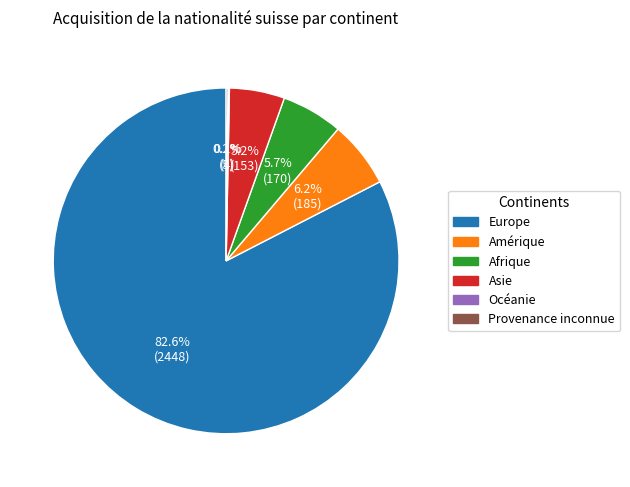

How much of the chart is everything except Amérique?

93.8%